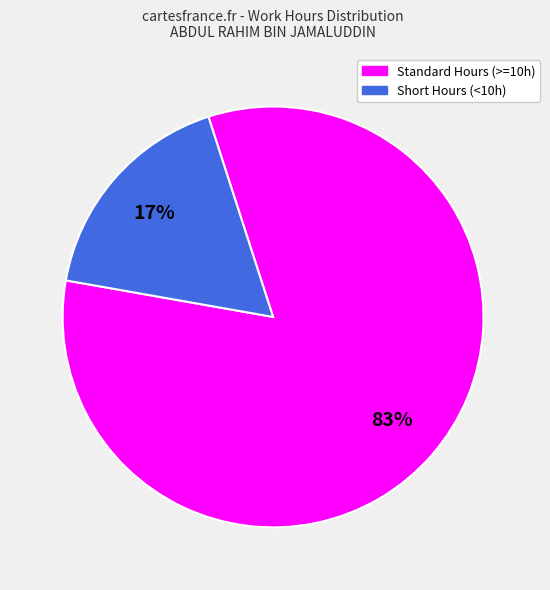

Is there any slice that represents more than half of the pie?

Yes